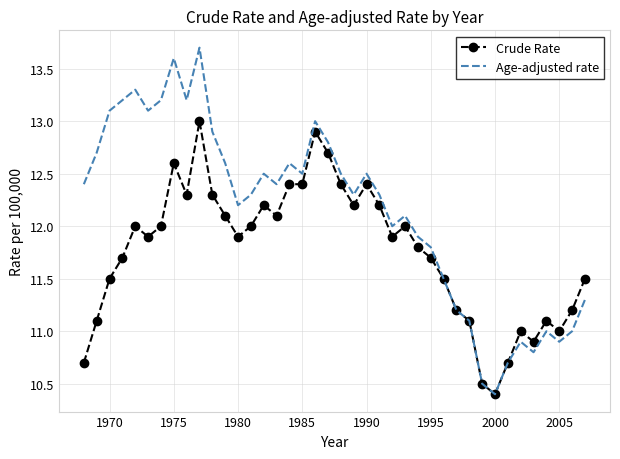

True or false: Crude Rate has more than 1 points higher than both neighbors.

True